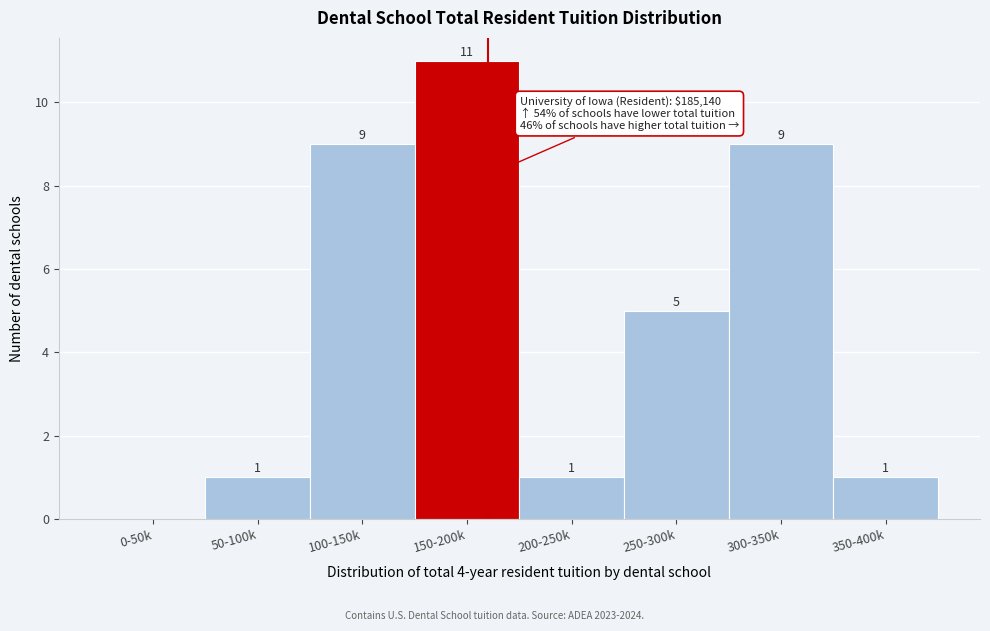

Reading left to right, extract all data points from this chart.

0-50k=0	50-100k=1	100-150k=9	150-200k=11	200-250k=1	250-300k=5	300-350k=9	350-400k=1